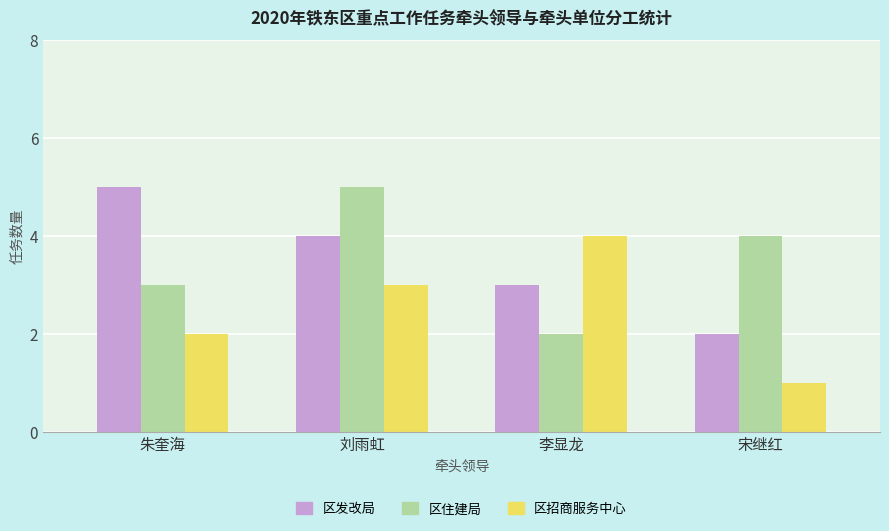

What is the sum of all 区招商服务中心 values?

10